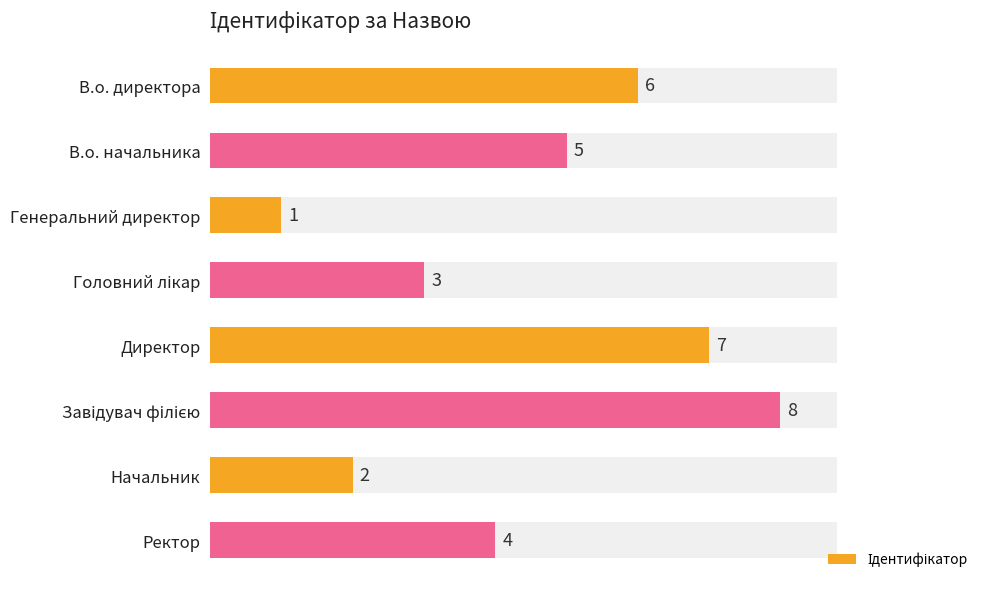

What is the ratio of the value at Головний лікар to the value at Генеральний директор?

3.0